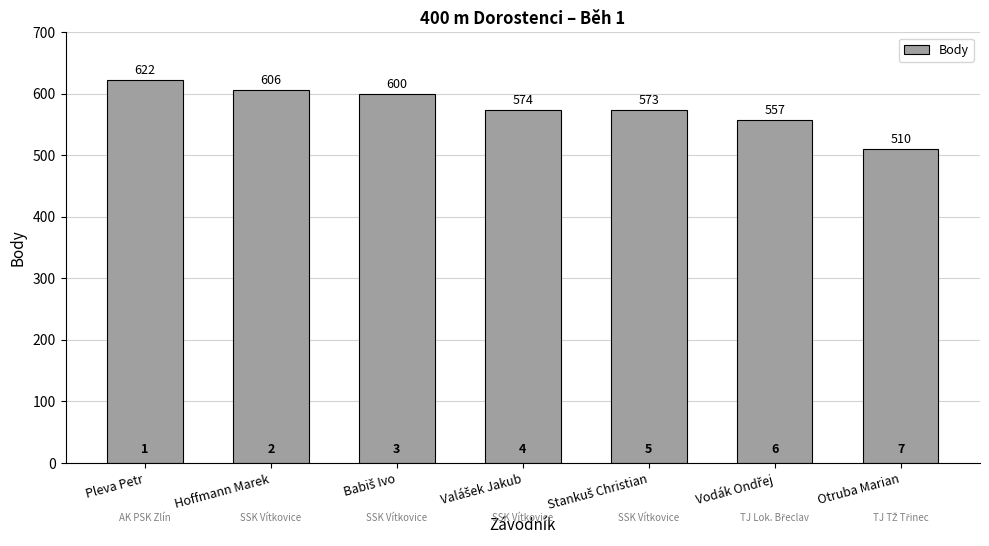

What is the approximate value at Pleva Petr, to the nearest 10?

620